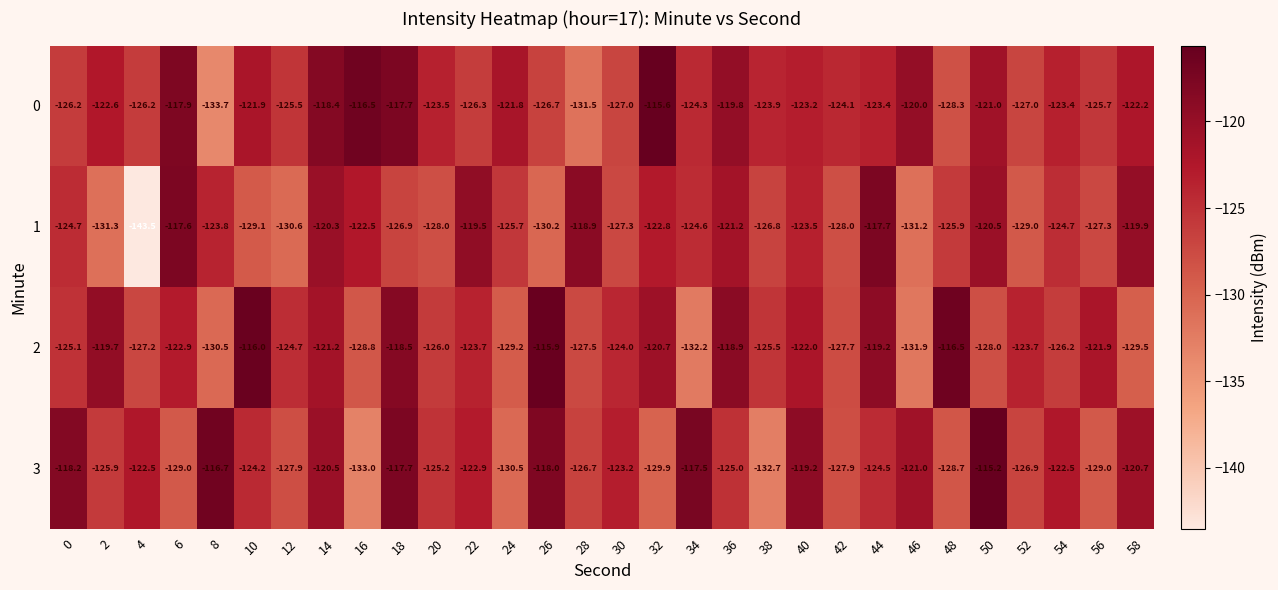

What is the sum of all 2 values?

-3724.8